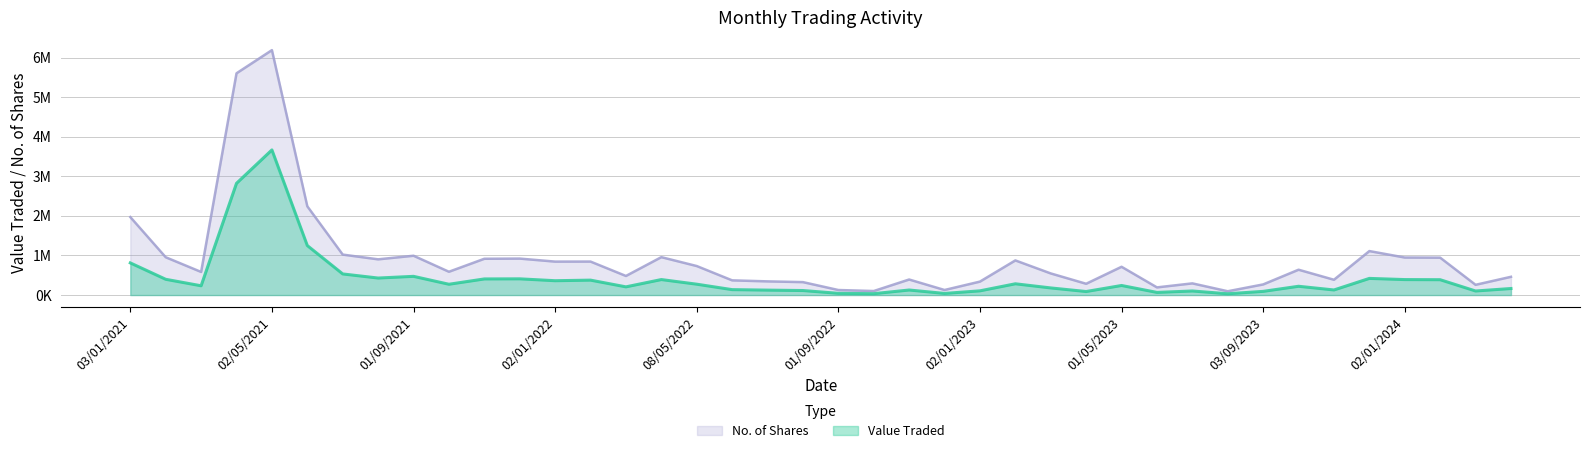

How many lines are shown in the chart?

2